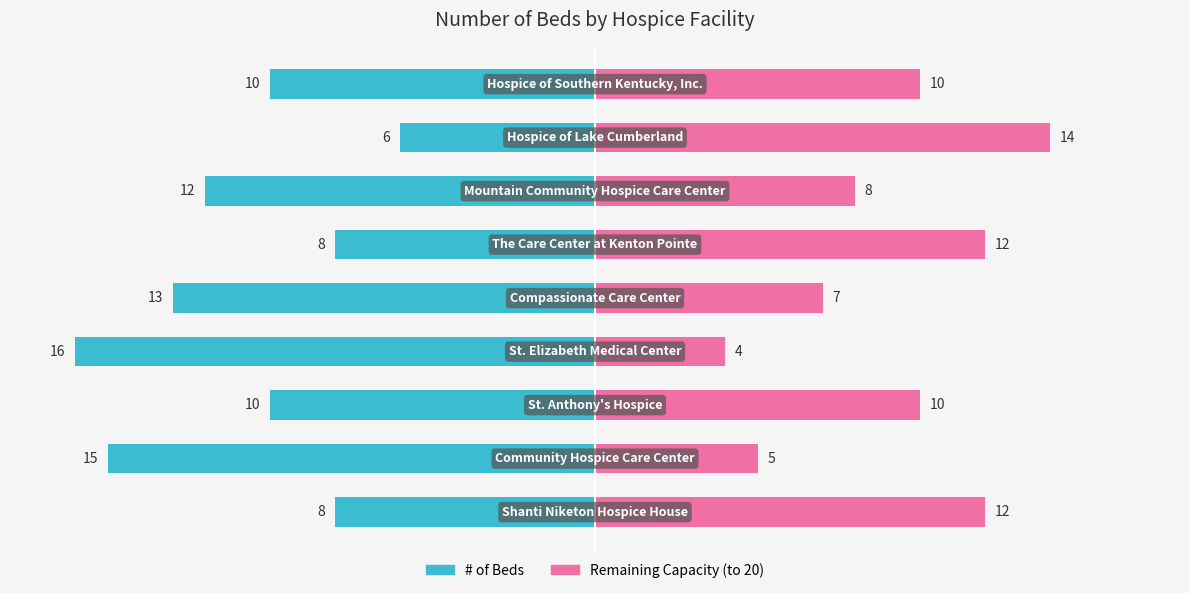

How many values in the # of Beds series are below -10?

4